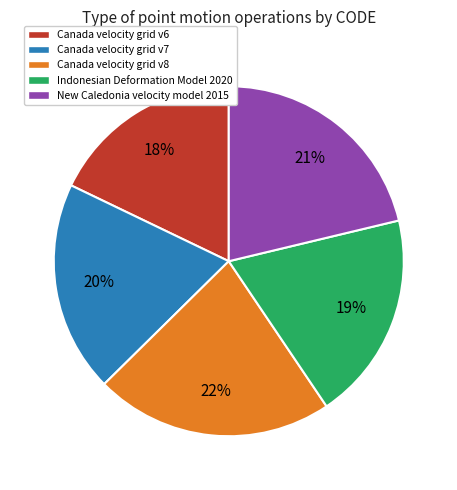

Which category has the biggest portion of the pie?

Canada velocity grid v8